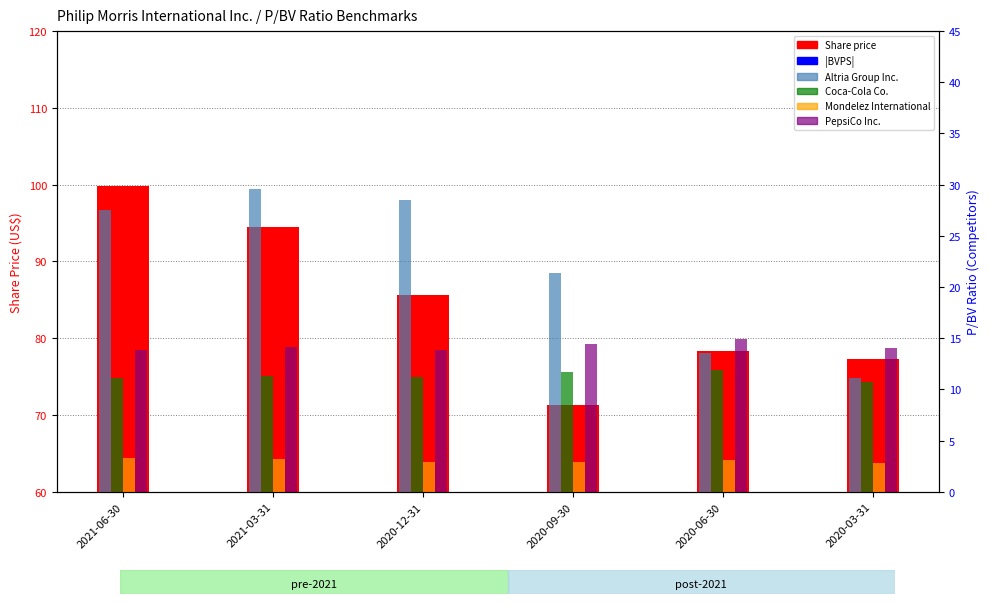

What is the difference between the maximum and second lowest values in the Mondelez International series?

0.4